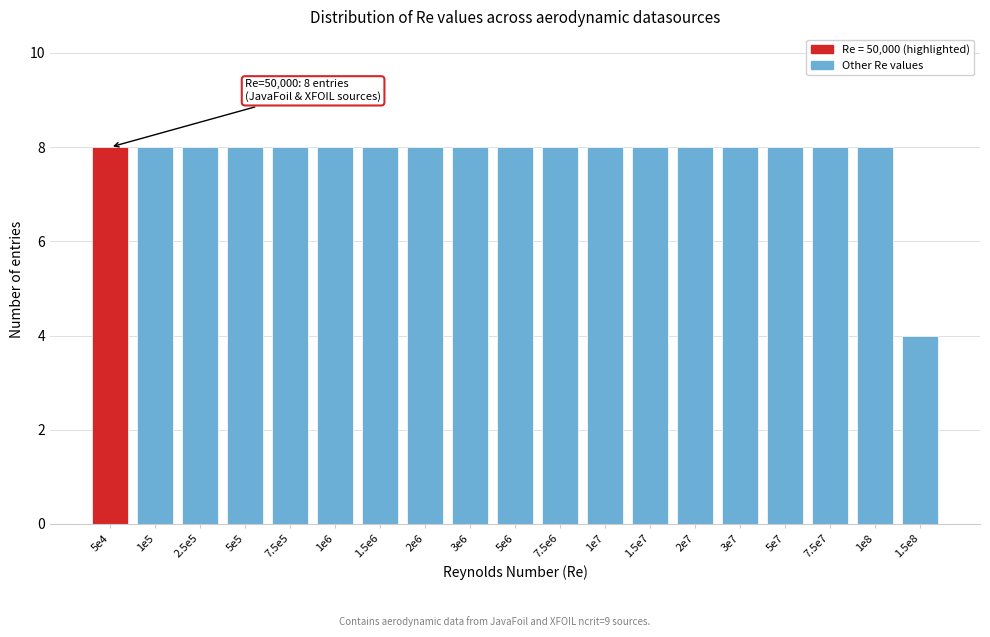

Reading right to left, extract all data points from this chart.

4	8	8	8	8	8	8	8	8	8	8	8	8	8	8	8	8	8	8